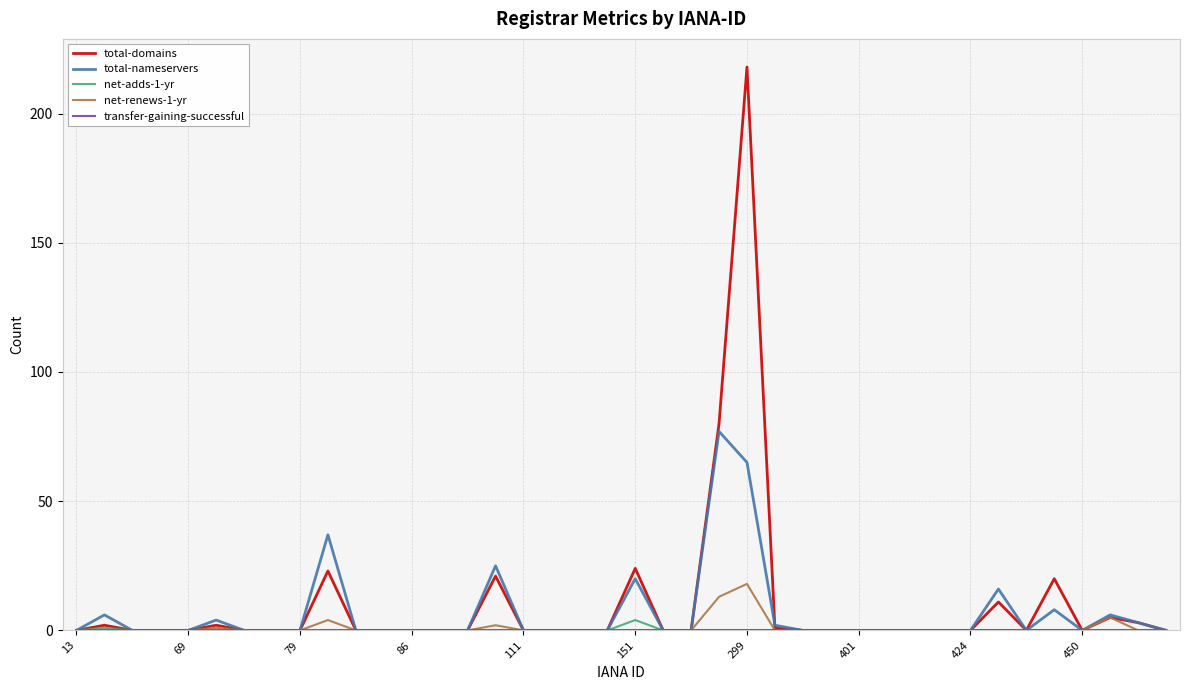

What is the greatest value displayed?

218